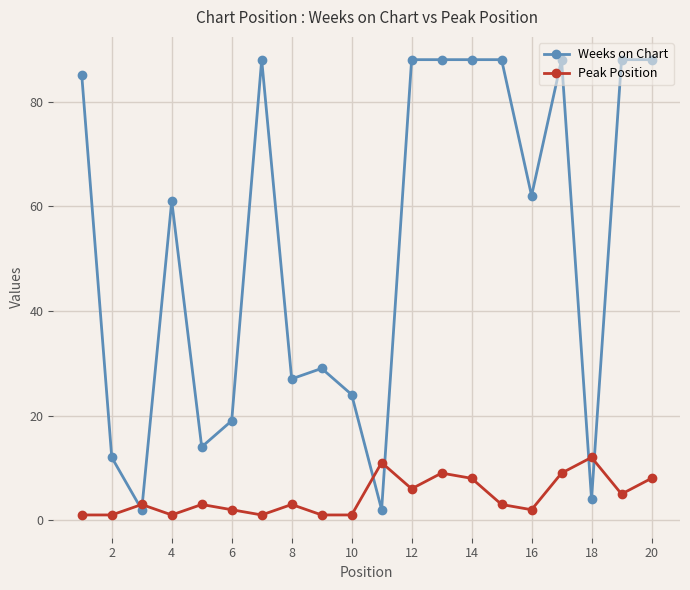

What is the maximum value for Peak Position?

12